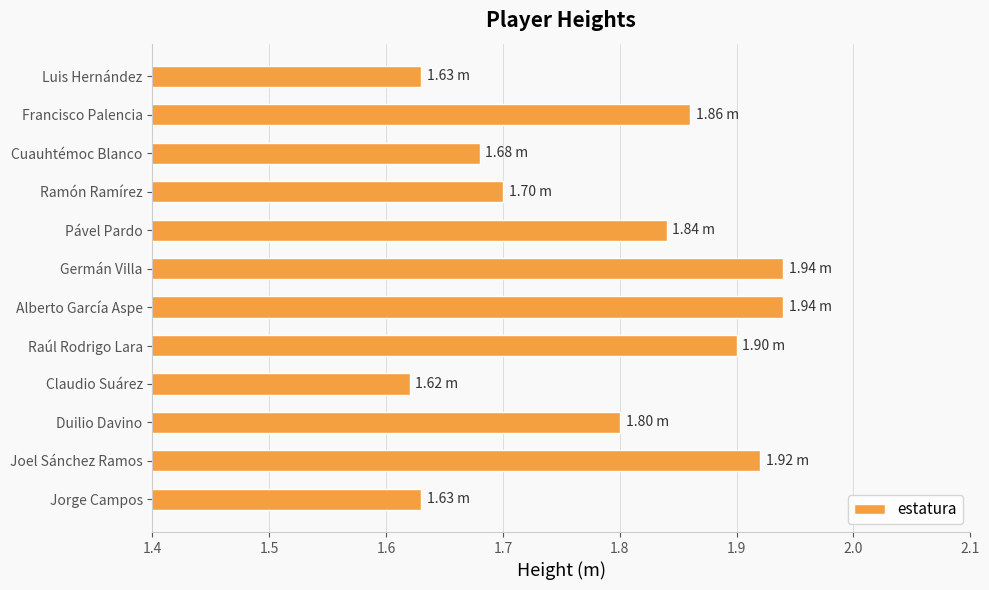

How many bars are there in total?

12